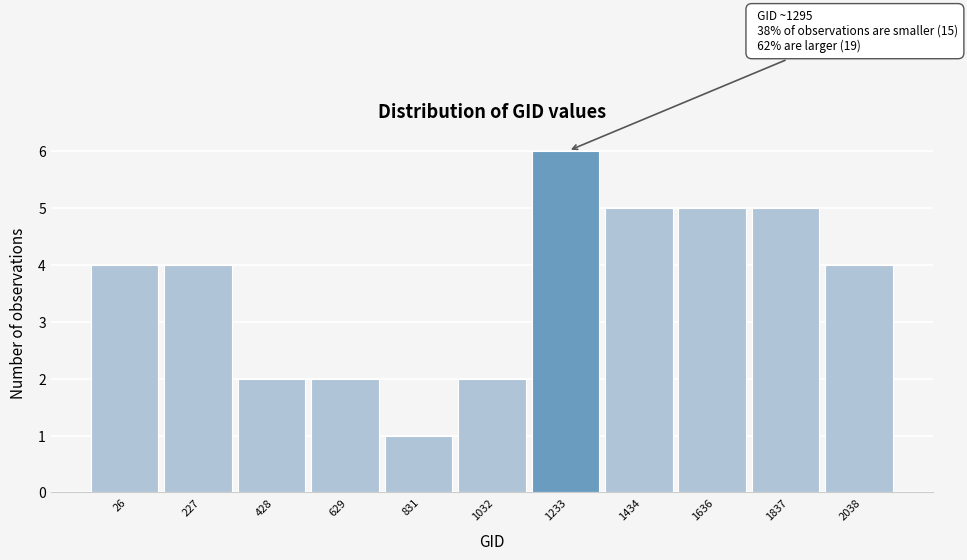

Reading left to right, extract all data points from this chart.

26=4	227=4	428=2	629=2	831=1	1032=2	1233=6	1434=5	1636=5	1837=5	2038=4